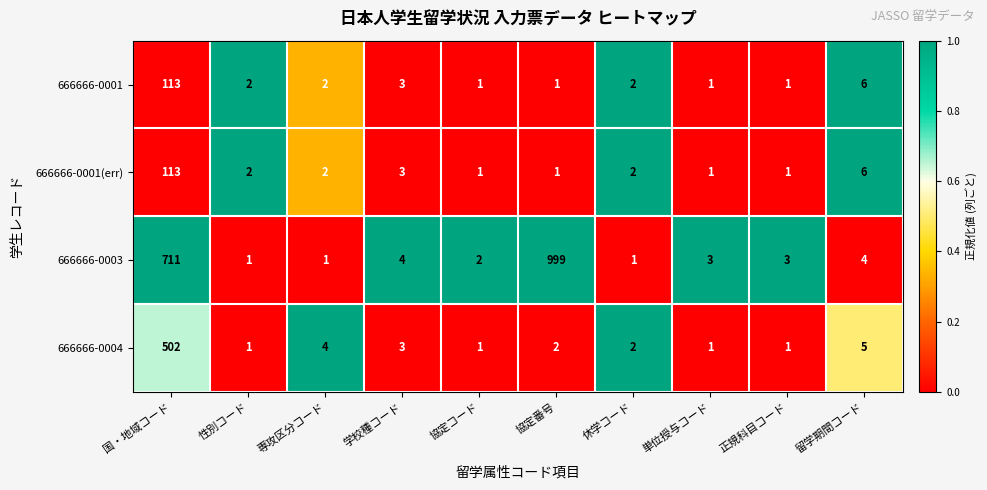

How many distinct data groups are displayed?

4